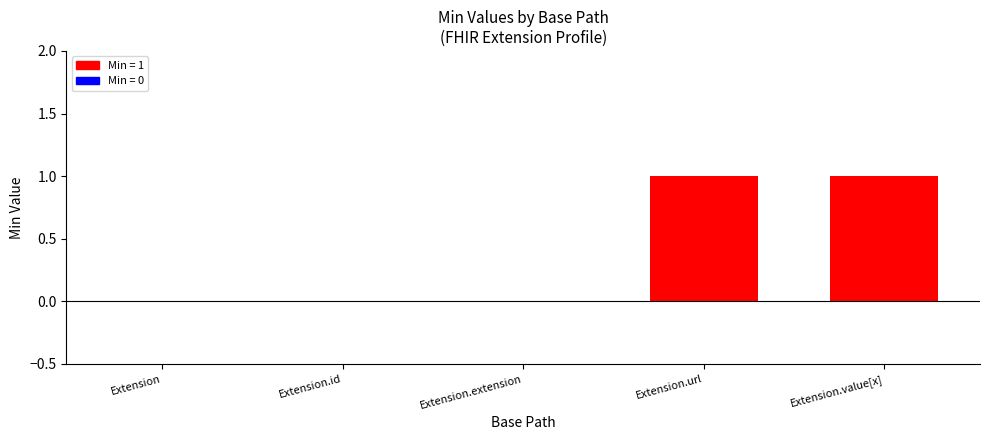

The chart shows a value of 0 at Extension. True or false?

True